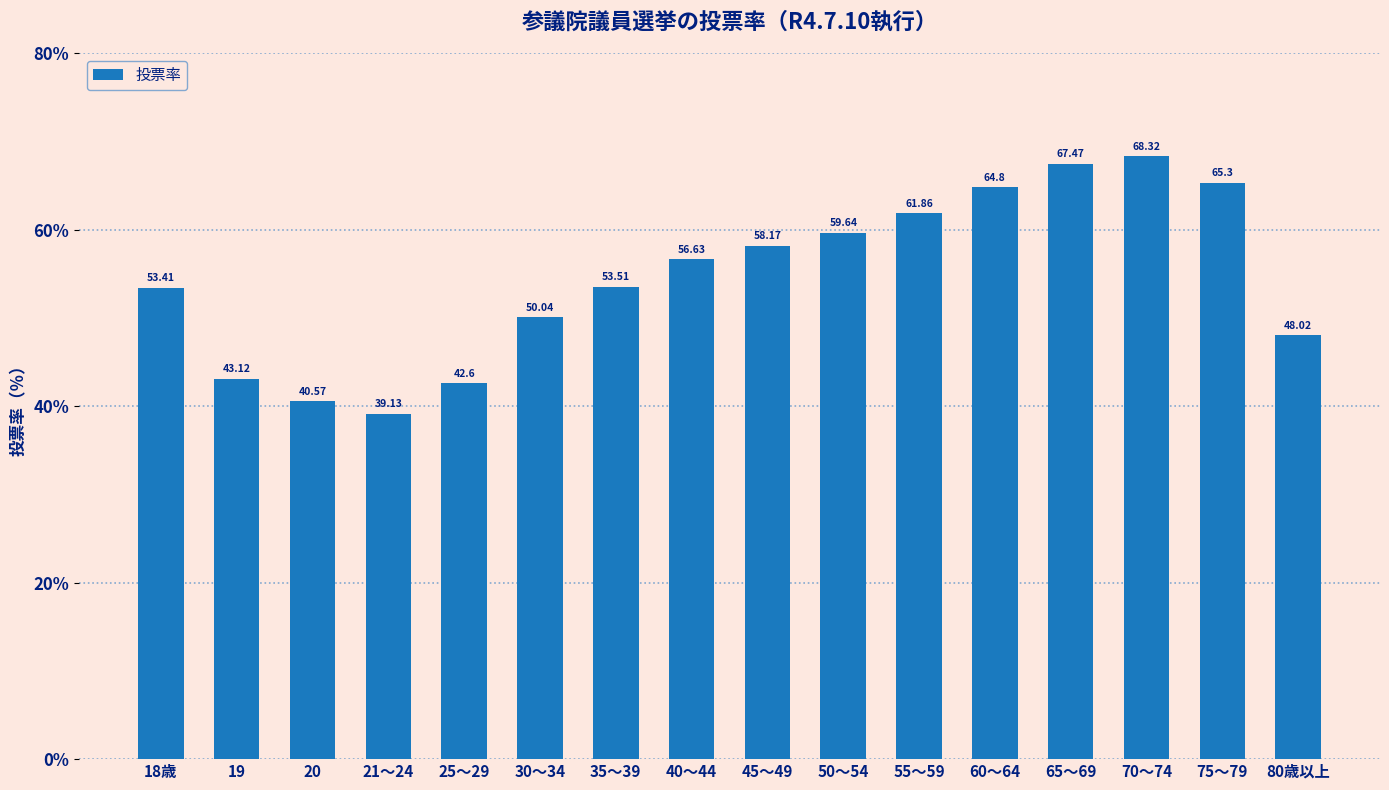

Where is the data nearest to the value 53?

18歳